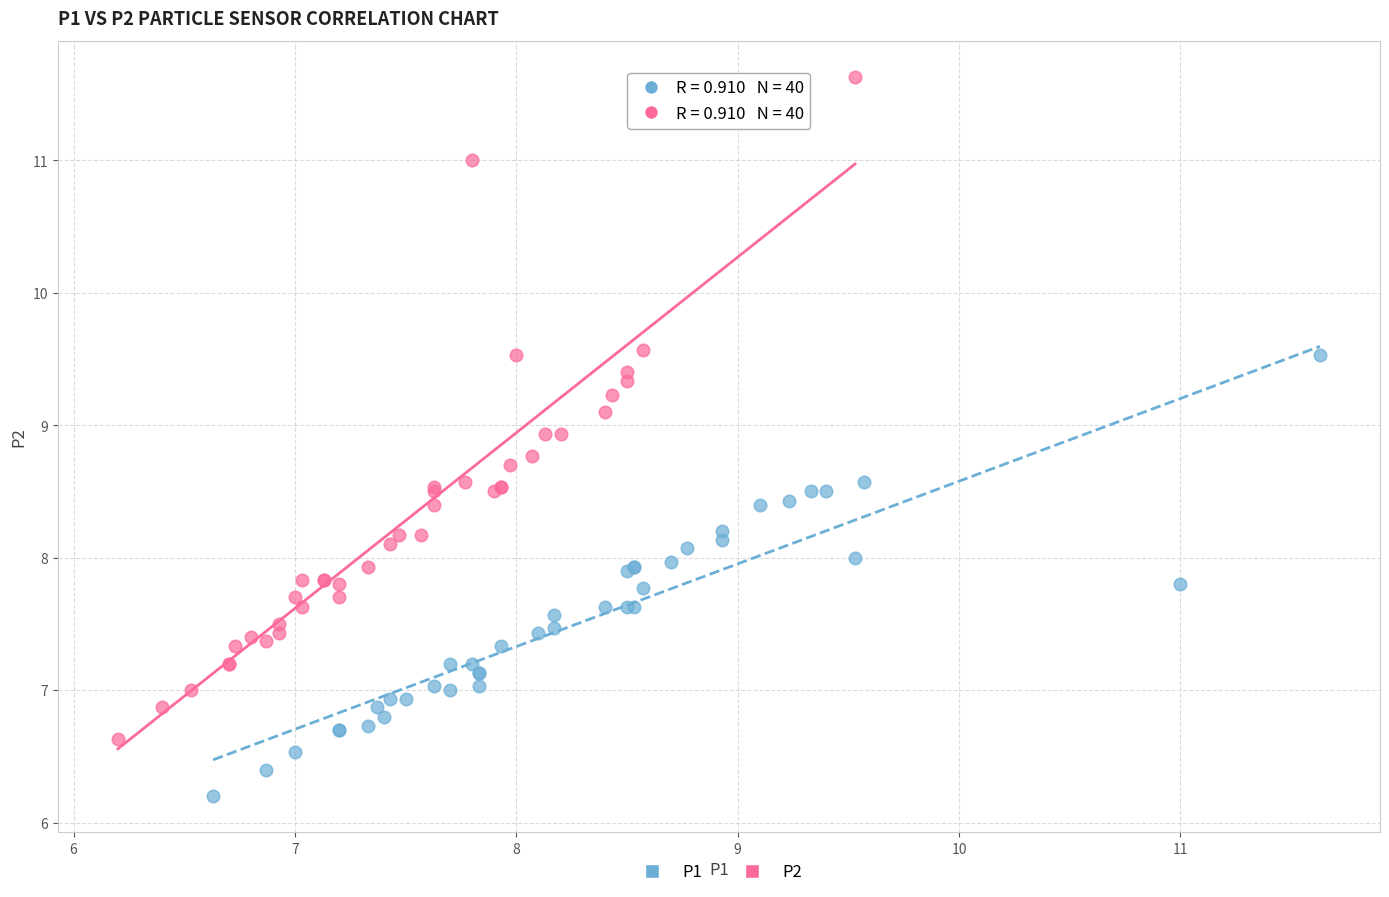

Which series contains the highest Y value?

P2